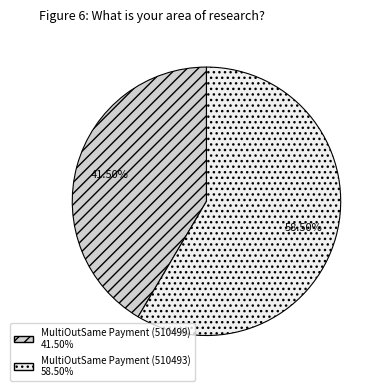

Between MultiOutSame Payment (510493) and MultiOutSame Payment (510499), which is larger?

MultiOutSame Payment (510493)